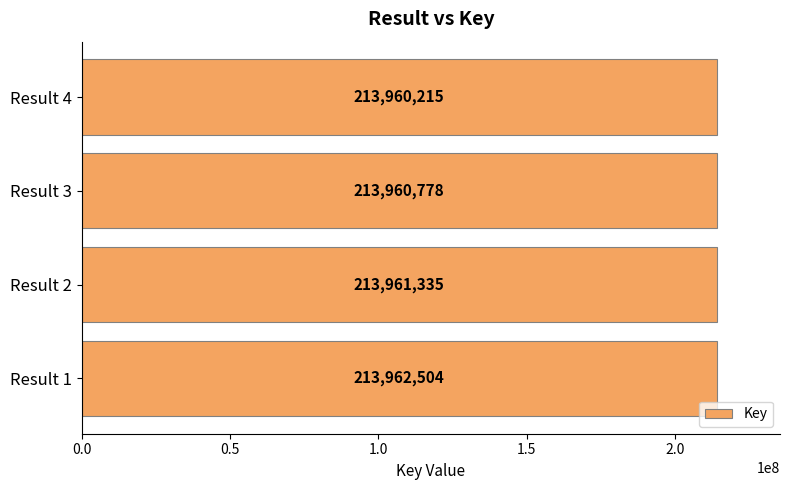

The chart shows a value of 213961335 at Result 2. True or false?

True